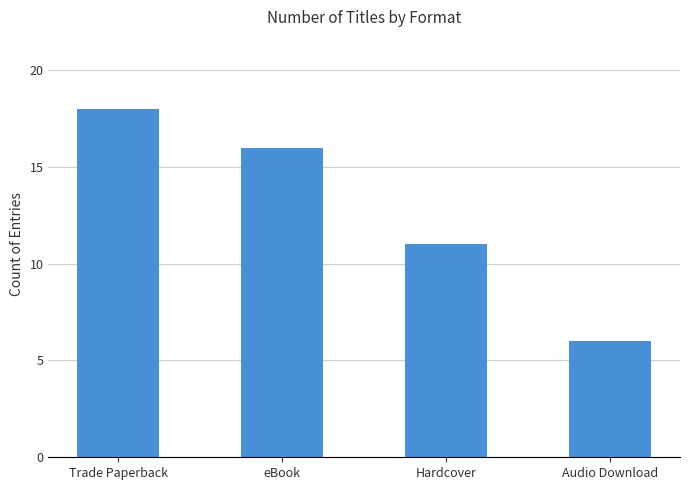

What is the label of the 2nd bar from the left?

eBook